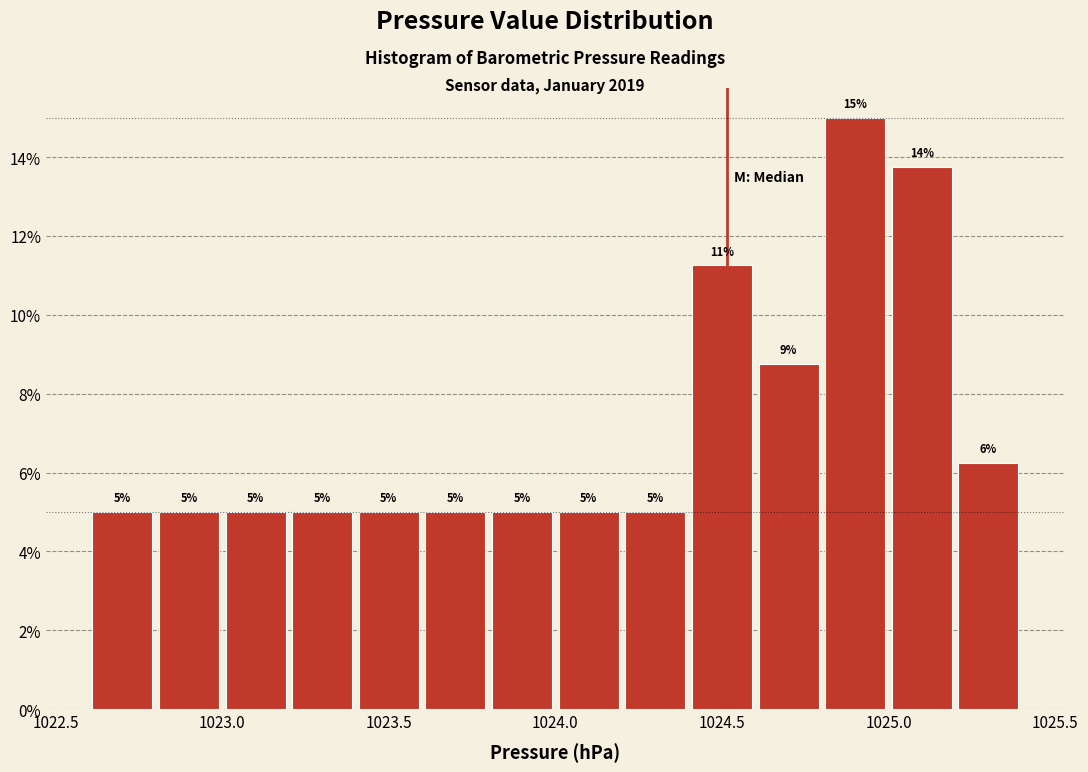

Over which range of the x-axis is the bar tallest?

1024.8 to 1025.0